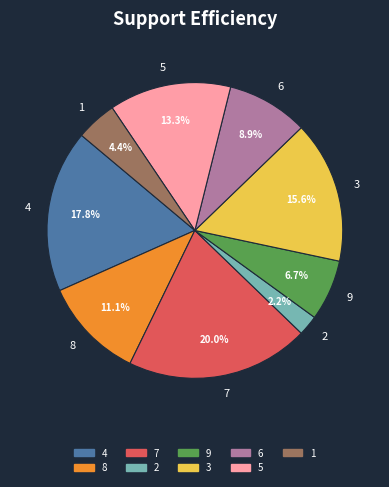

How many segments does this pie chart have?

9